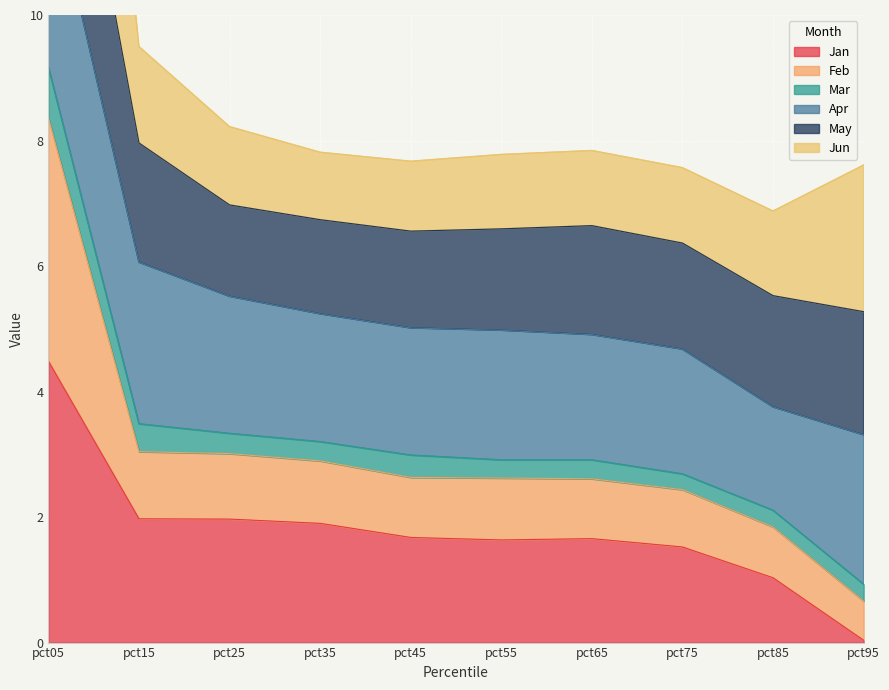

What is the maximum value for Jan?

4.5